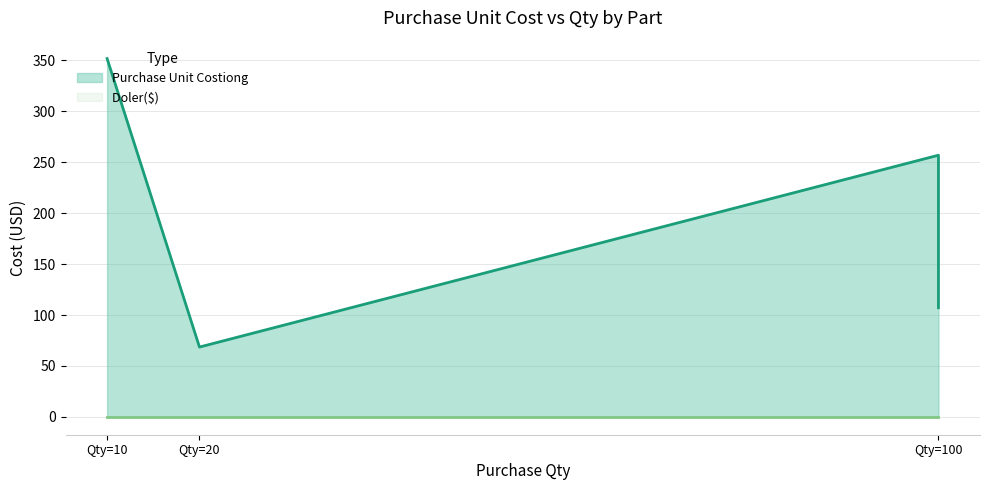

How many values in the Purchase Unit Costiong series exceed 256?

2